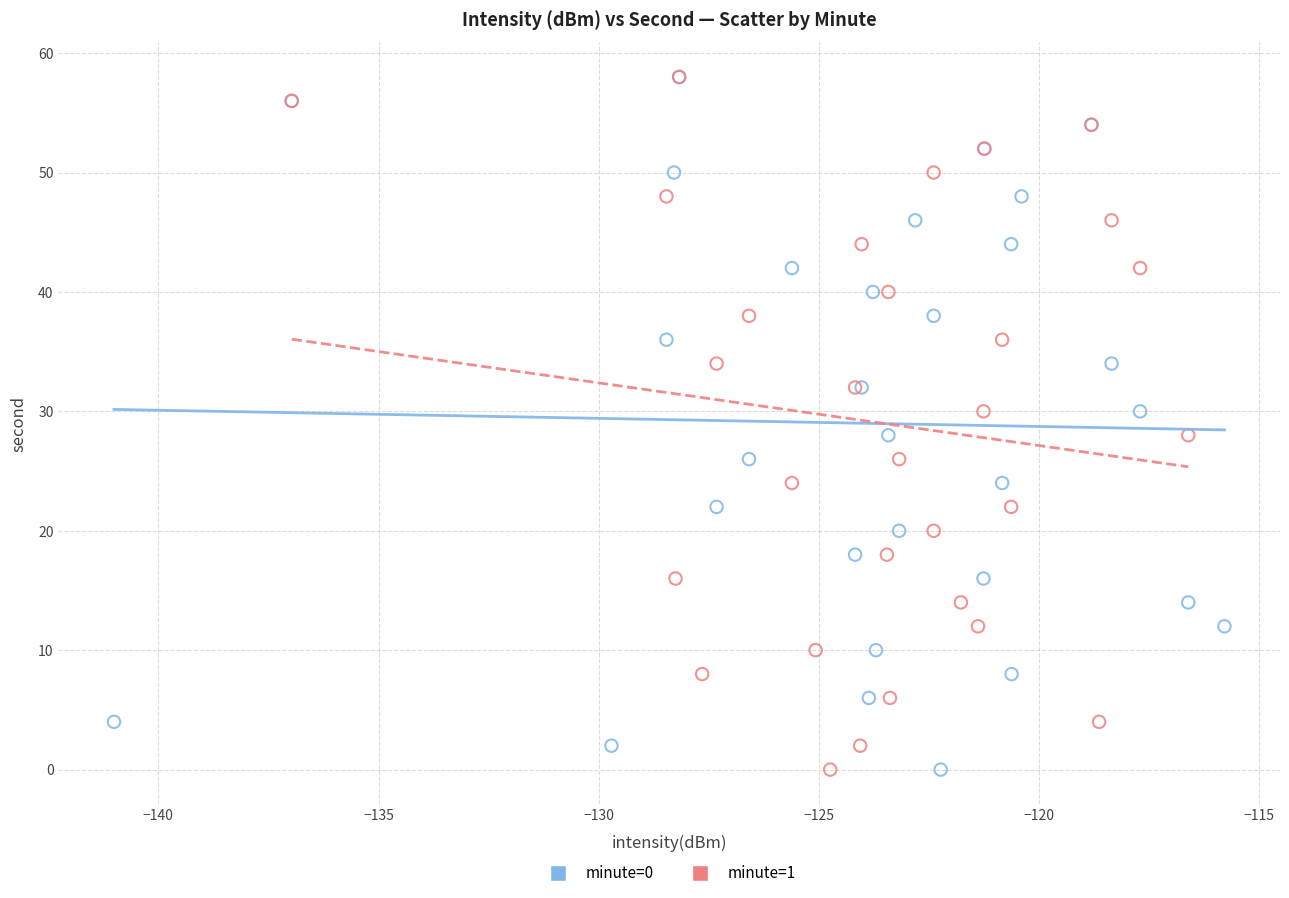

What are all the series names shown in the legend?

minute=0, minute=1